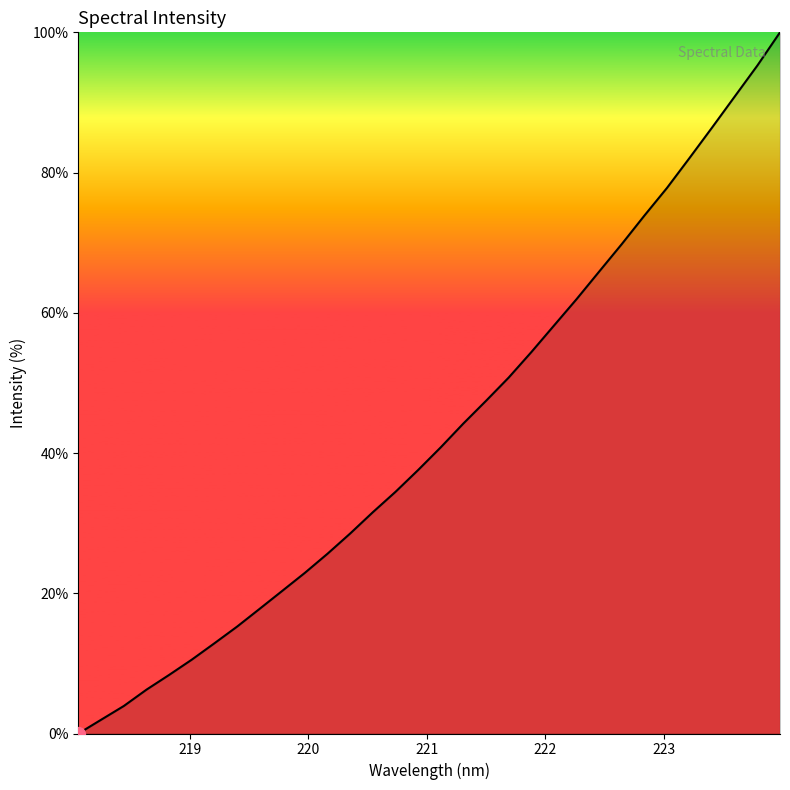

What is the maximum value shown in the chart?

100.0